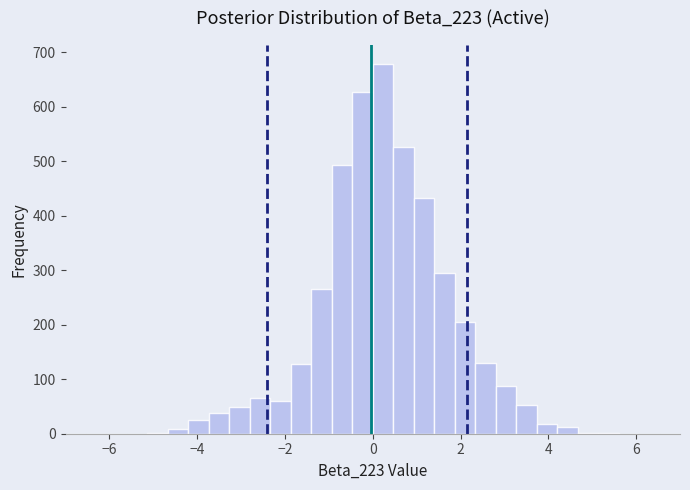

Around what value on the x-axis is the tallest bar? Give the approximate position of its centre, as read against the axis.

0.2